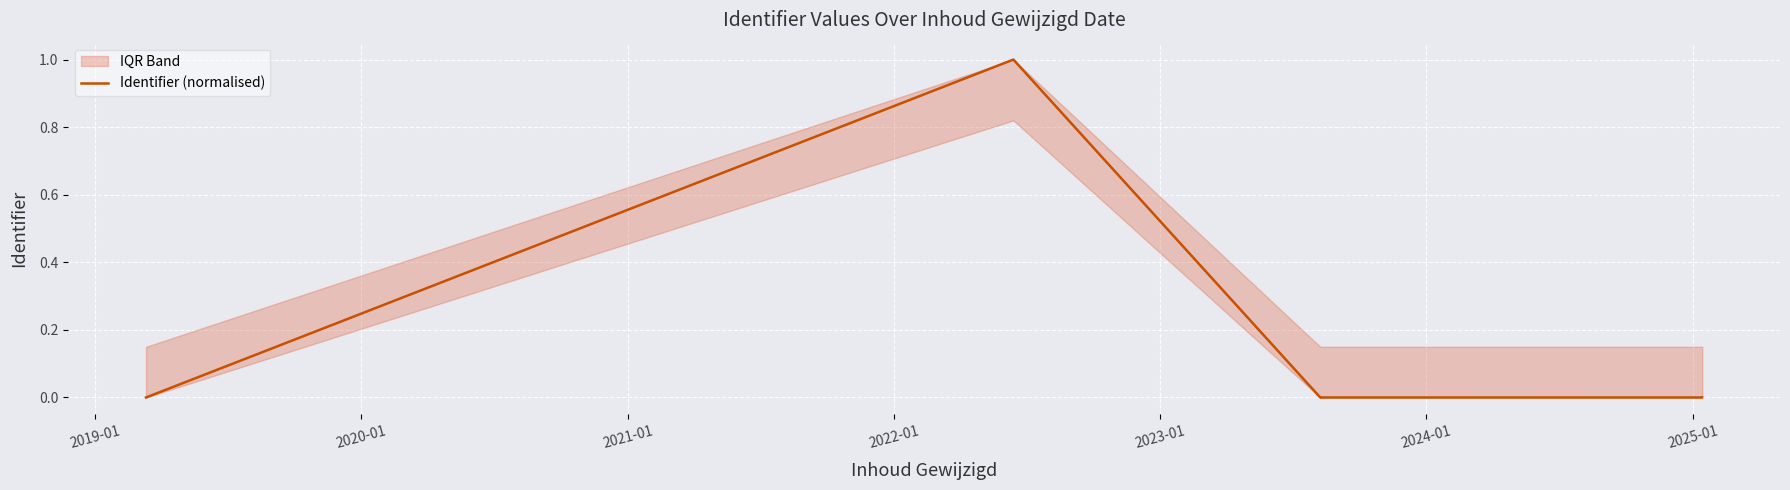

Is it true that the value at 2025-01 is 0.0?

False